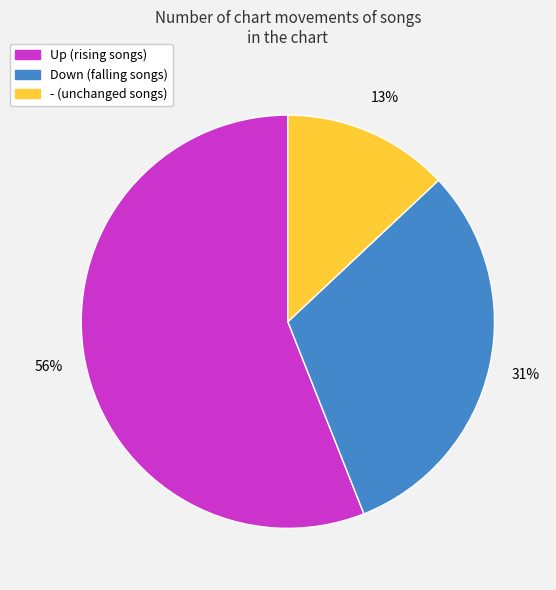

To the nearest percent, what is the difference between the largest and smallest slice percentages?

43%